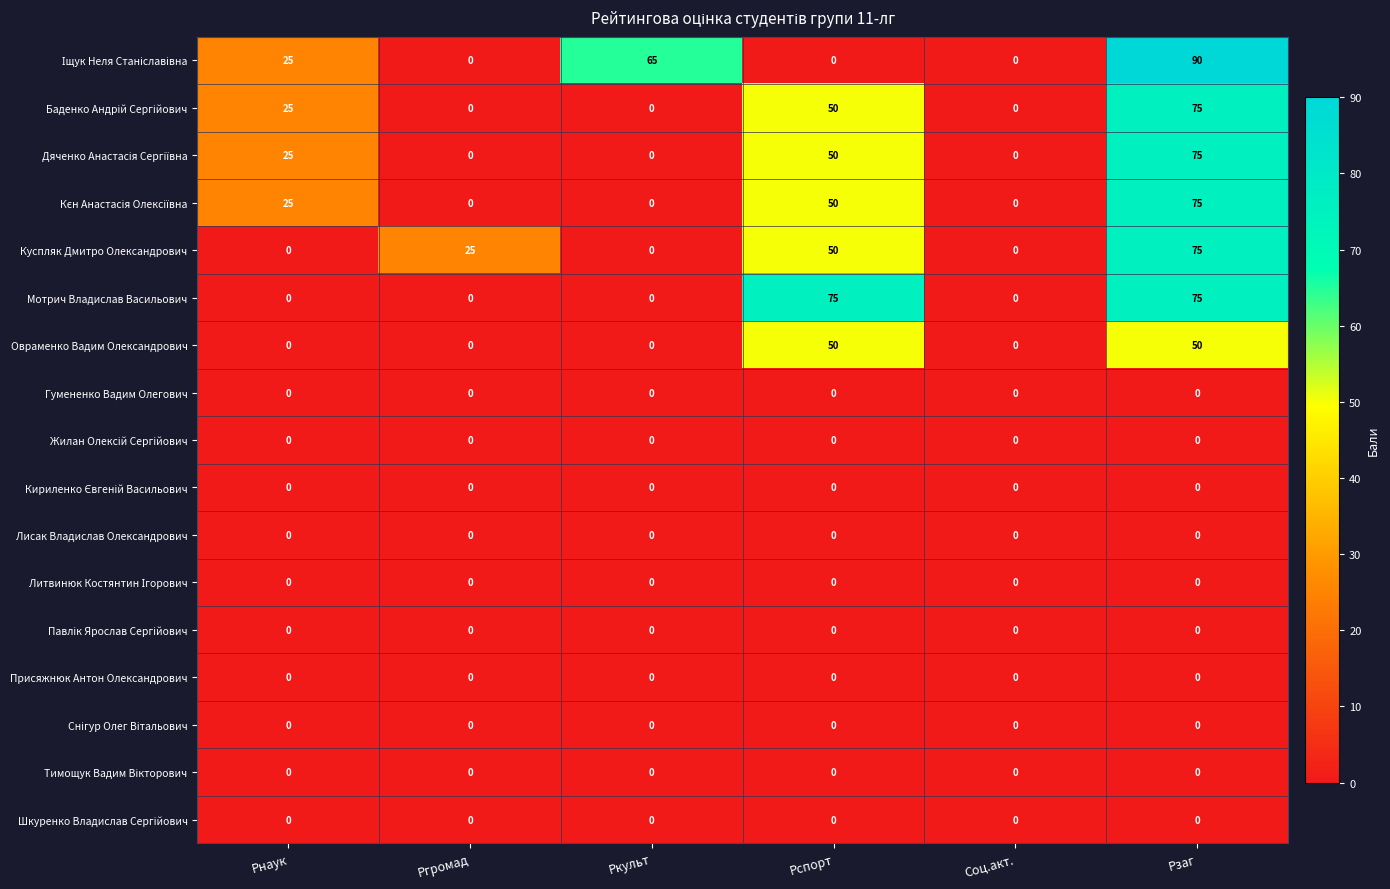

At which category is the sum across all series the highest?

Рзаг